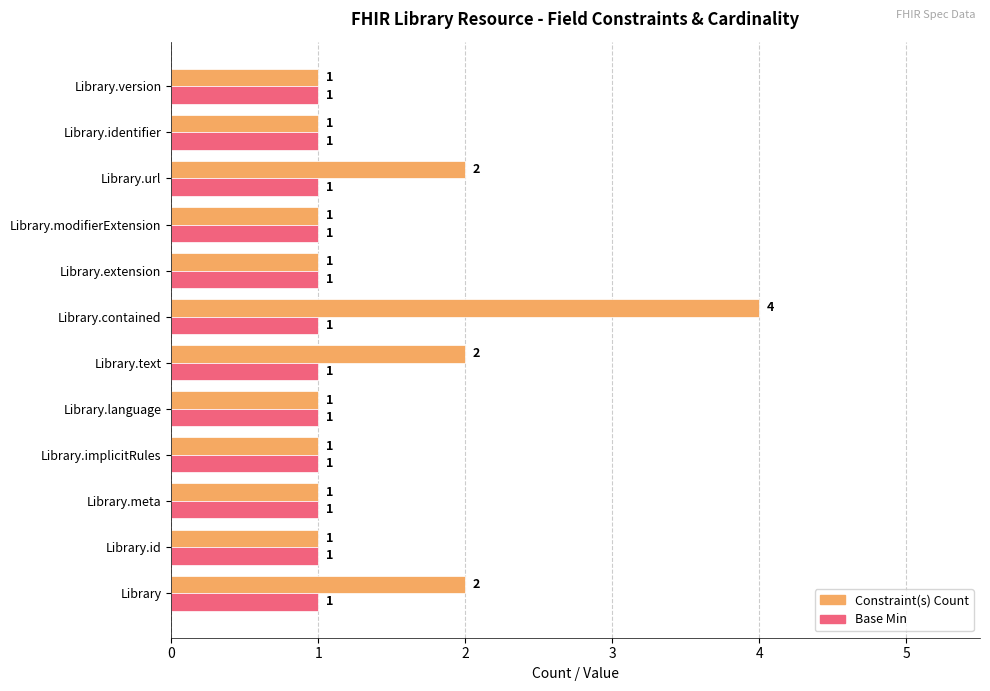

True or false: Base Min has a value of 1 at Library.language.

True